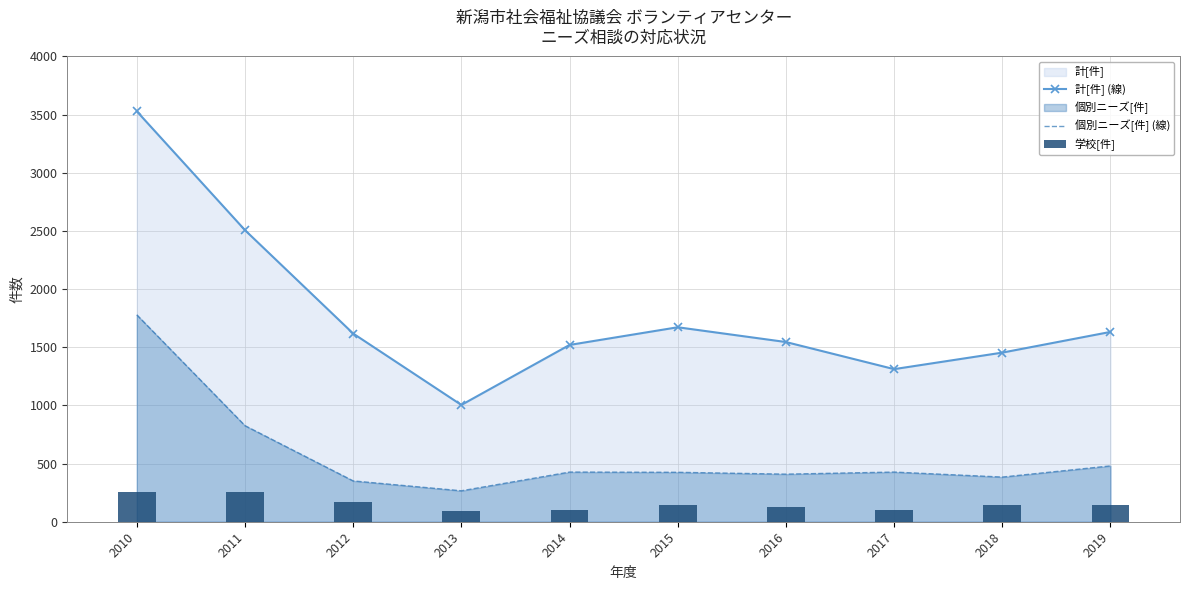

At which label does 個別ニーズ[件] (線) reach its minimum?

2013